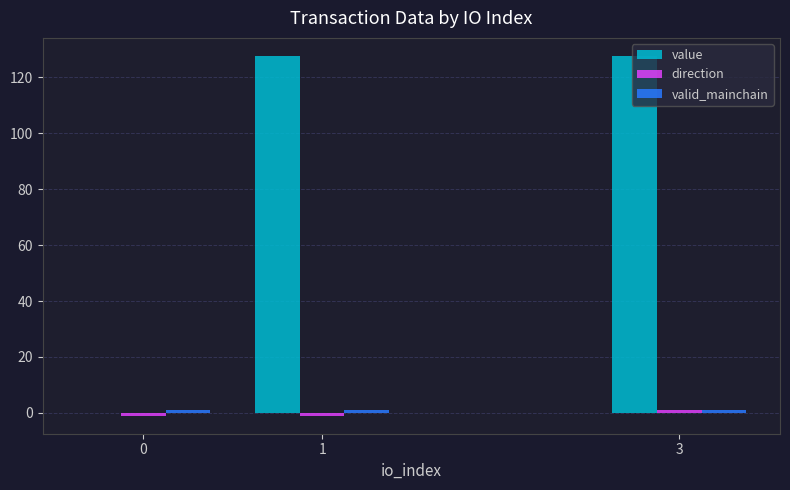

What is the sum of the value values at 1 and 0?

127.7